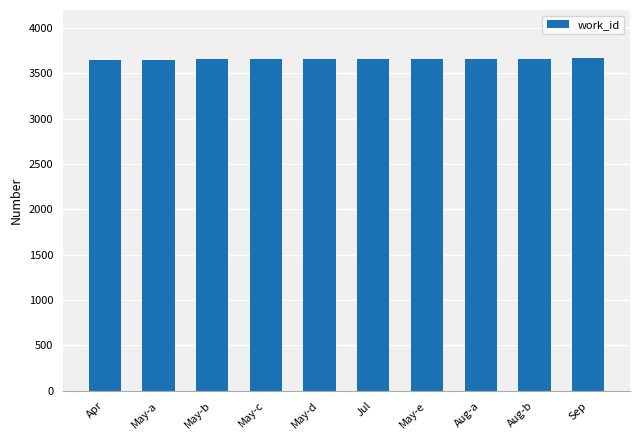

The chart shows a value of 5708 at Aug-b. True or false?

False